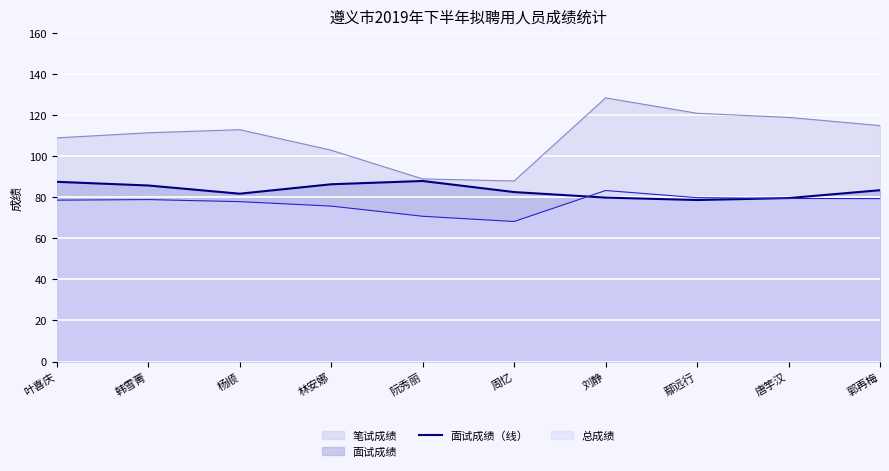

What is the change in value from 林安娜 to 鄢远行?

-7.7